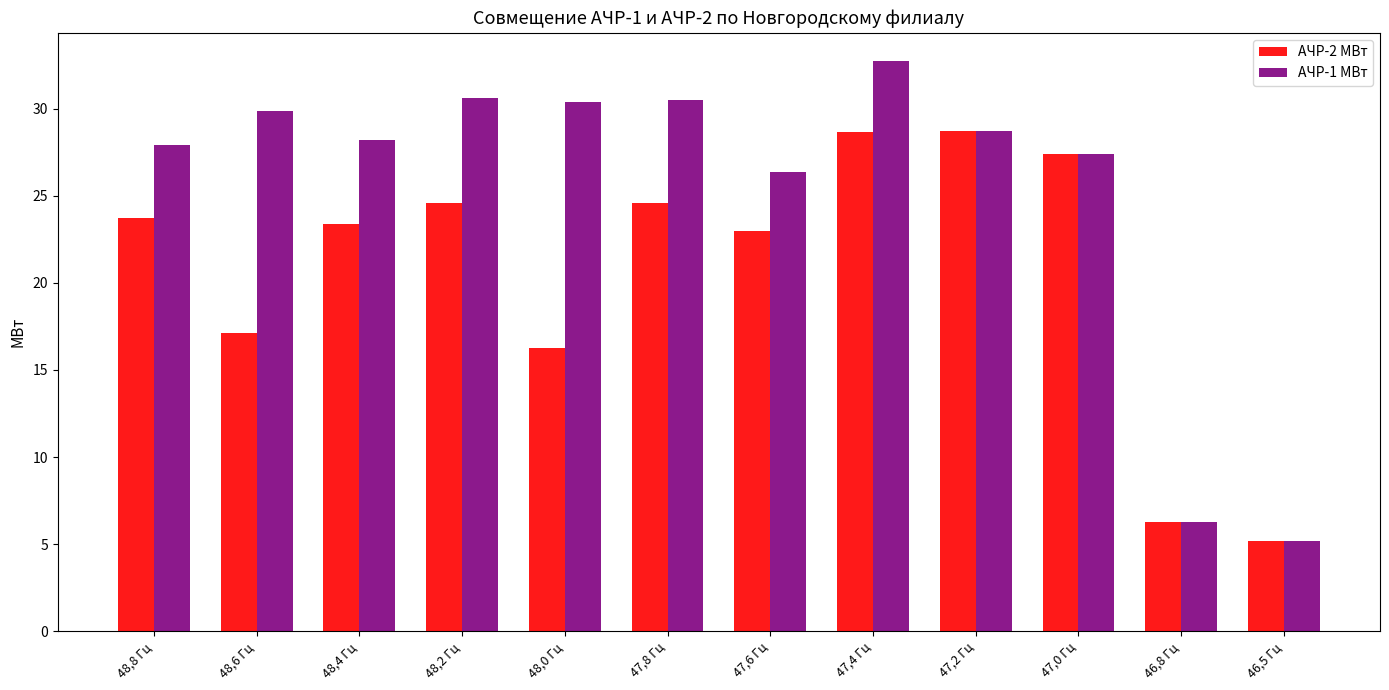

What position from the right is 47,0 Гц?

3